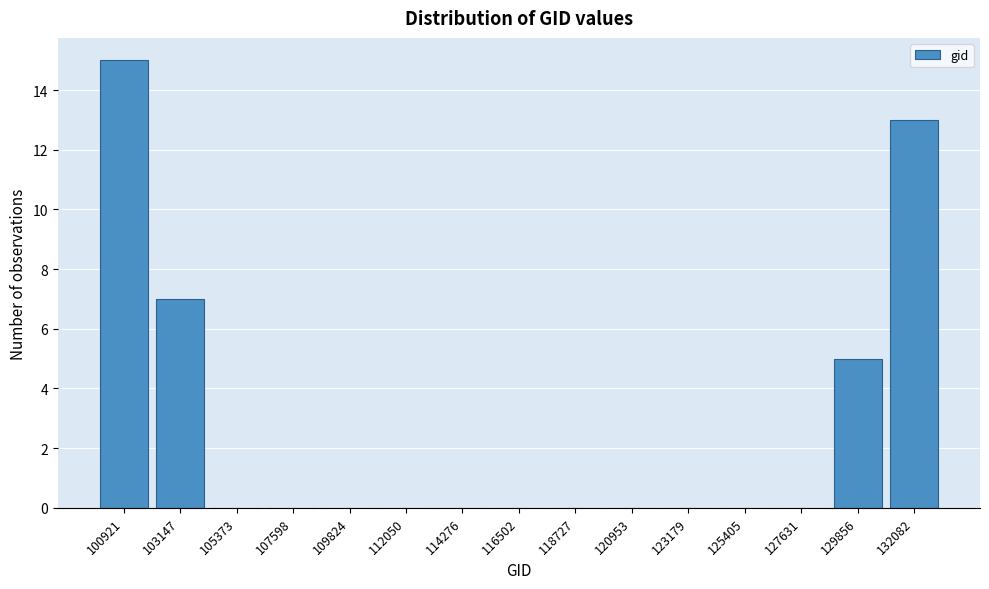

Reading left to right, list all the values displayed in this chart.

100921=15	103147=7	105373=0	107598=0	109824=0	112050=0	114276=0	116502=0	118727=0	120953=0	123179=0	125405=0	127631=0	129856=5	132082=13